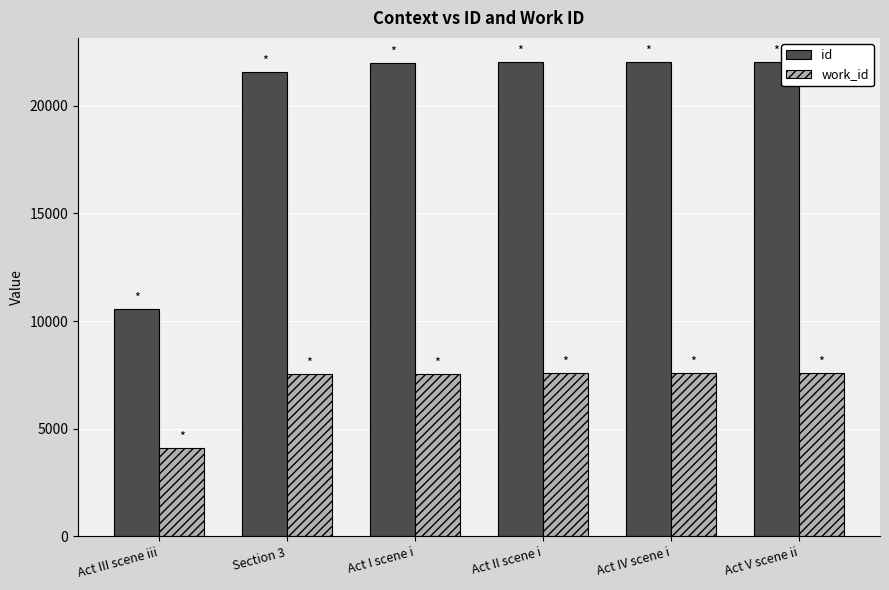

Which series has the largest range (max minus min)?

id